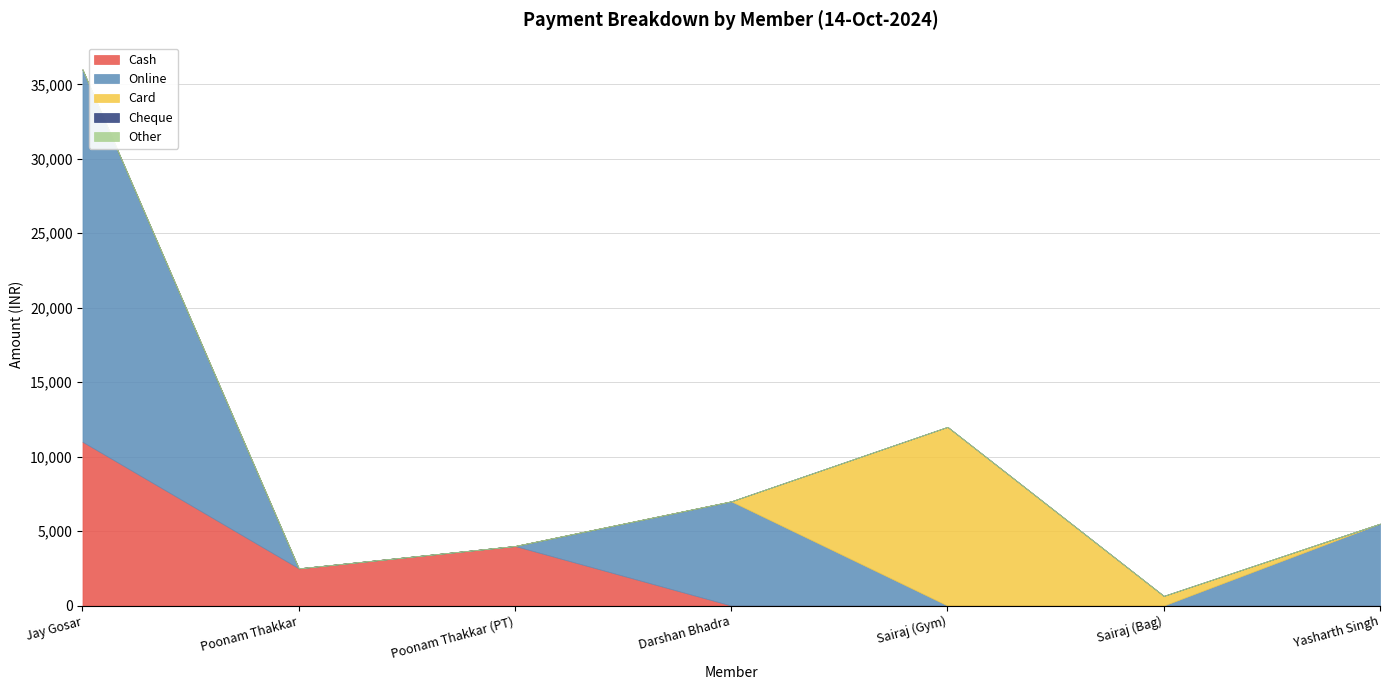

Between Poonam Thakkar and Yasharth Singh, which series saw the biggest shift?

Online